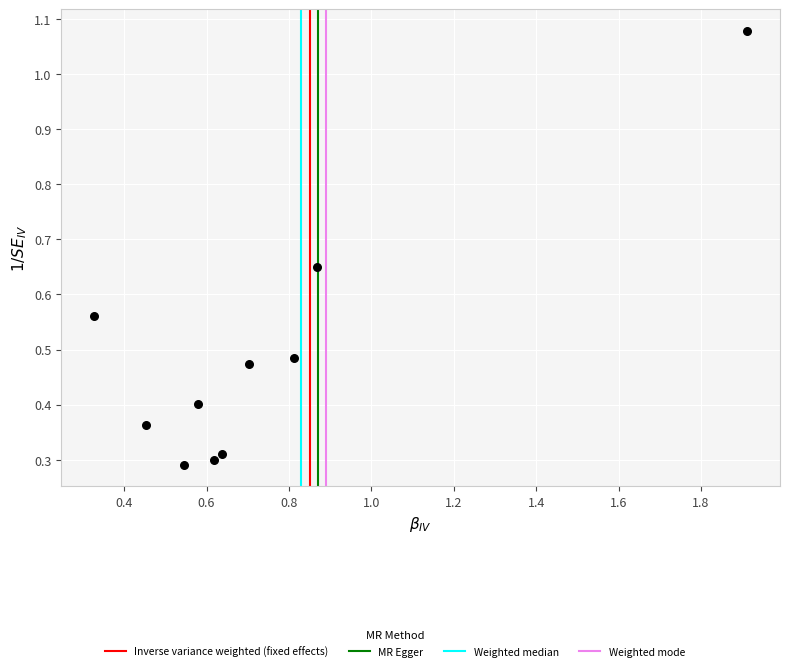

What is the range of X values (max minus min)?

1.6